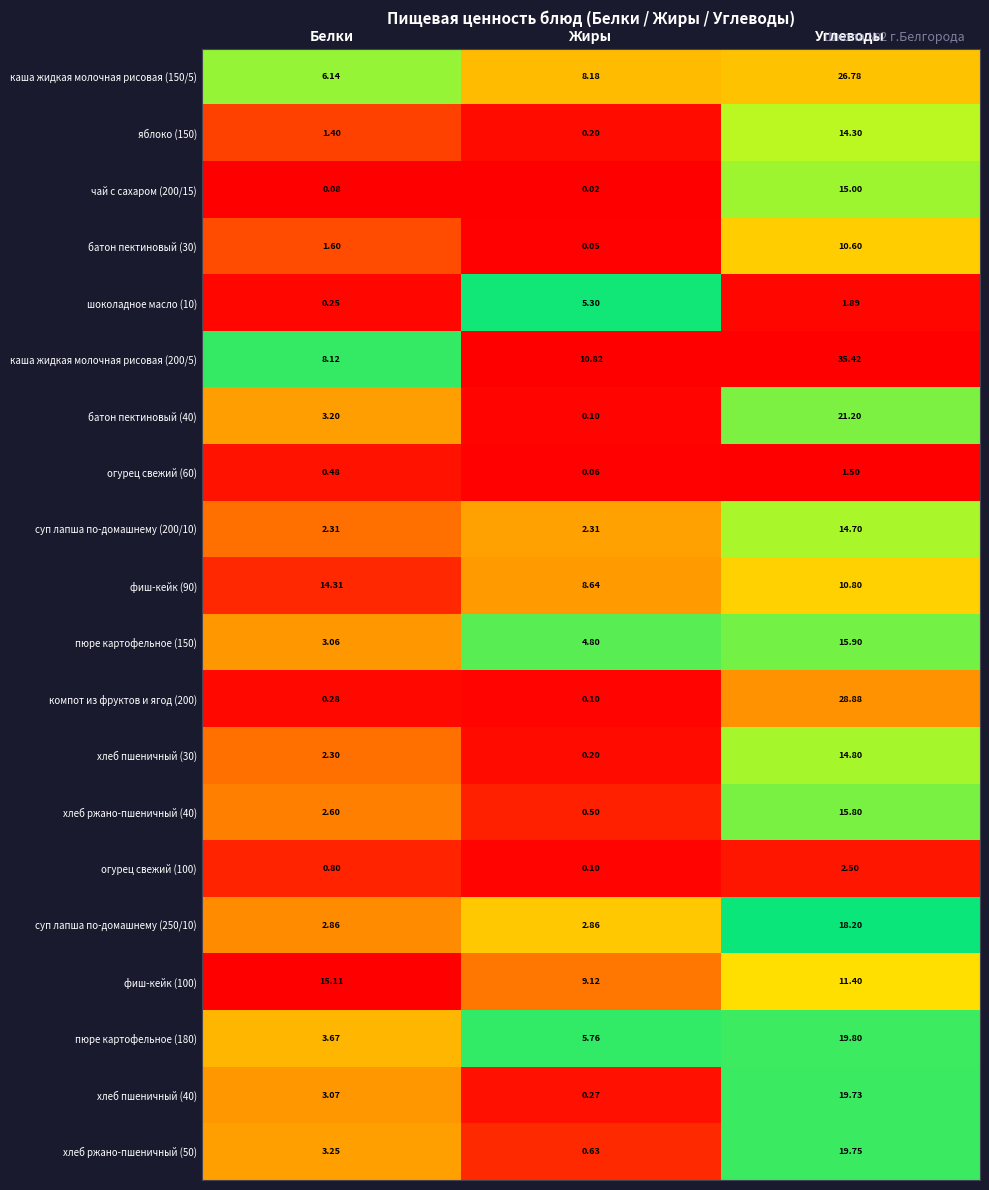

List the labels in order of компот из фруктов и ягод (200) value, largest first.

Углеводы, Белки, Жиры